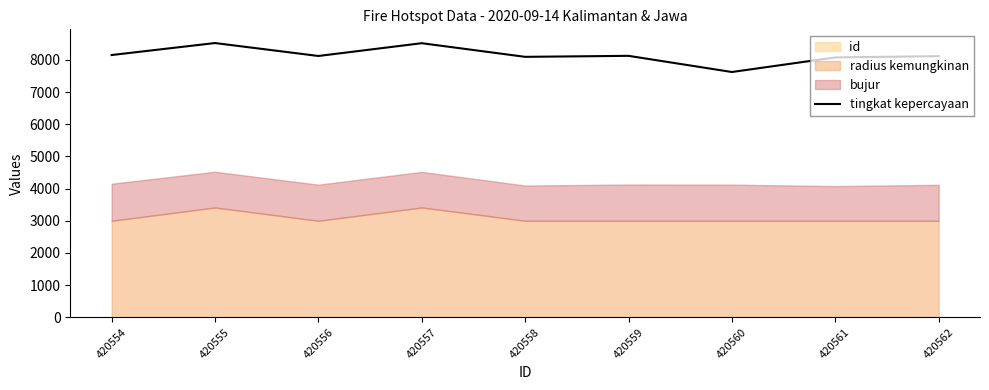

How many points are lower than both their immediate neighbors (excluding endpoints)?

3